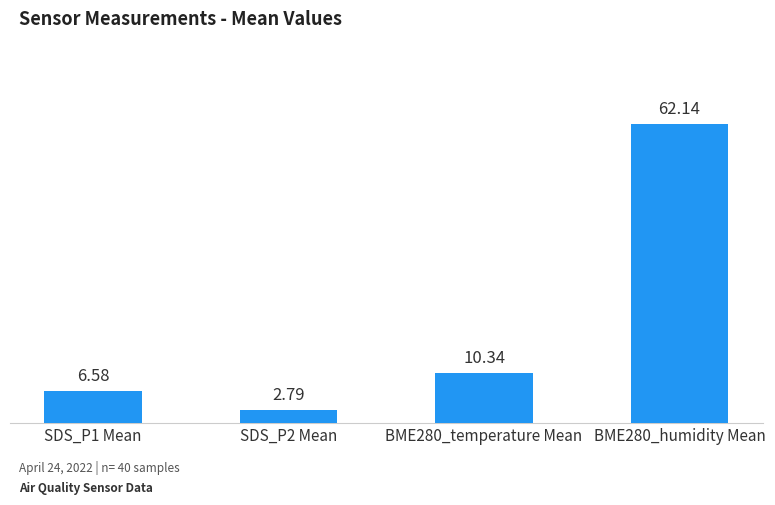

Which category has the highest value across all series?

BME280_humidity Mean